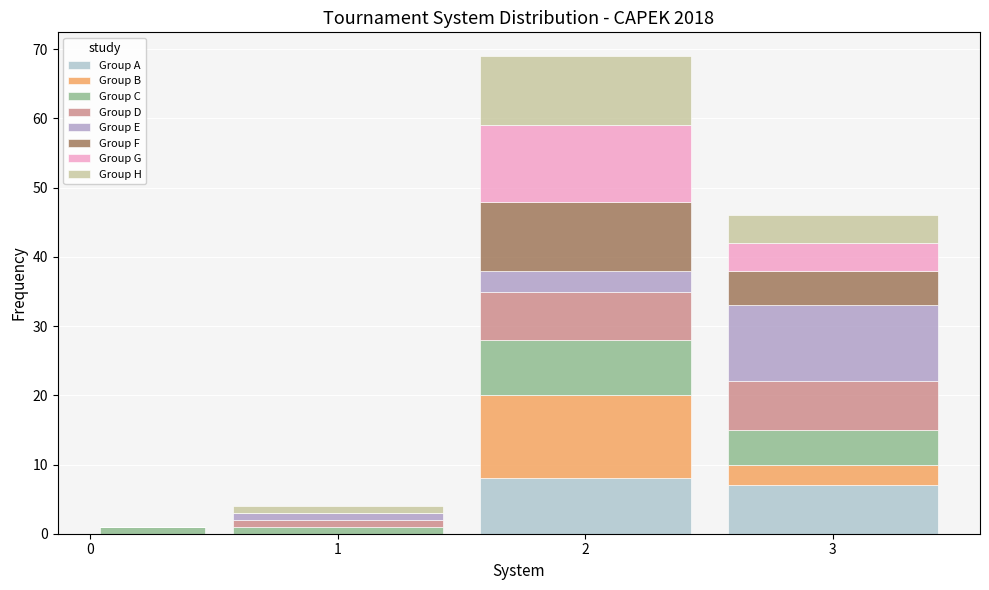

Which range on the x-axis has the tallest stacked bar (by total height)?

1.5 to 2.5